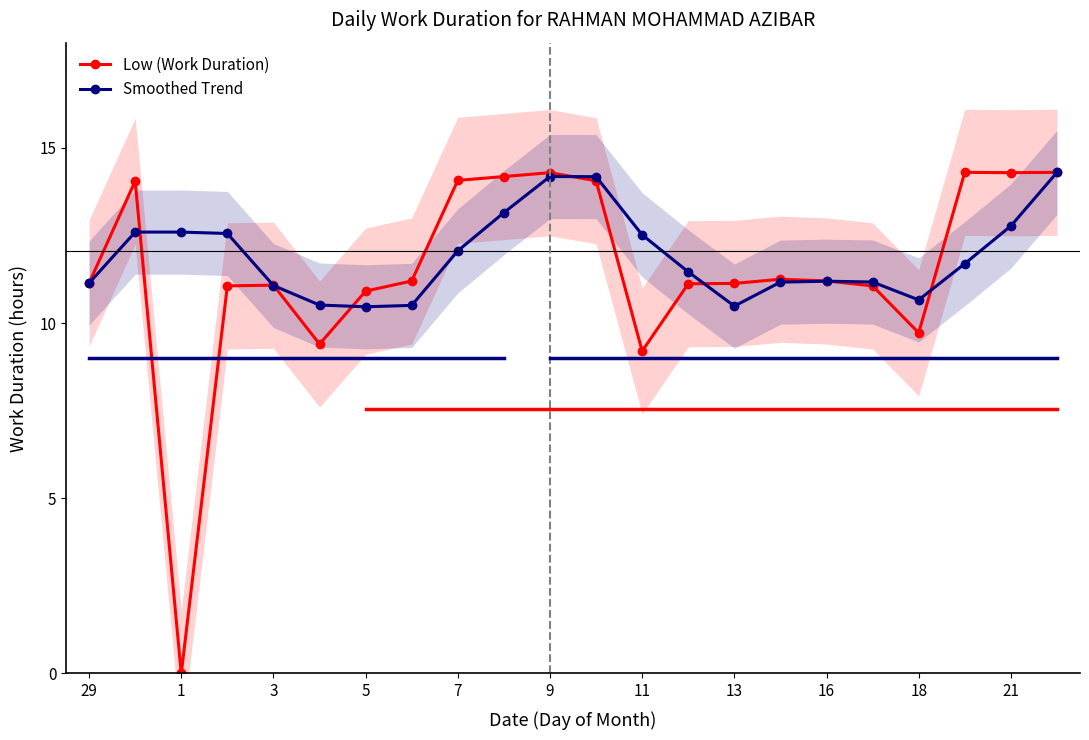

Where is Smoothed Trend nearest to the value 12?

7